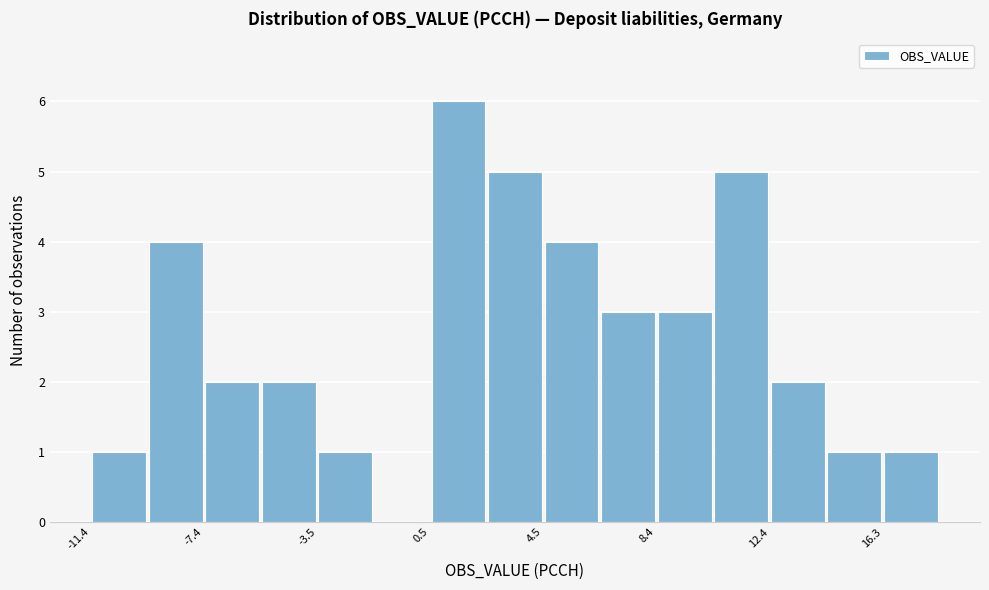

Read against the x-axis, roughly where is the centre of the tallest bar?

1.5